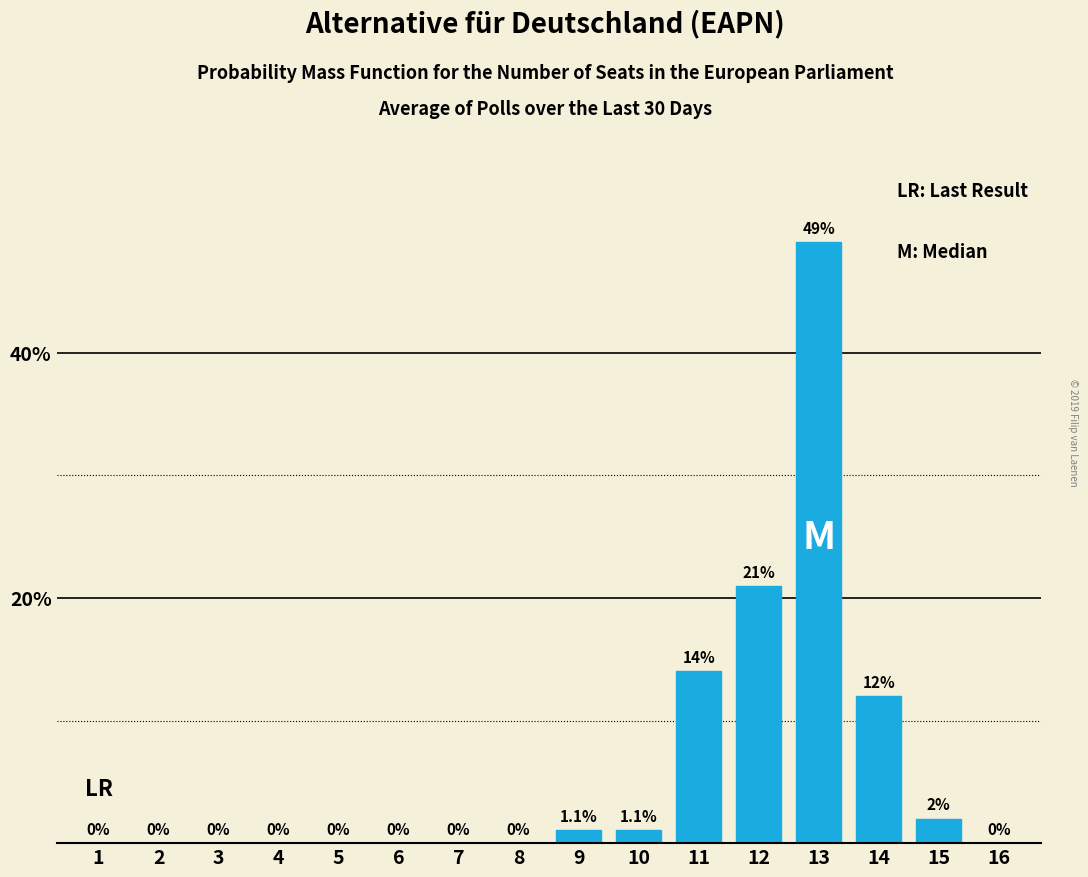

Reading right to left, list all the values displayed in this chart.

16=0.0	15=2.0	14=12.0	13=49.0	12=21.0	11=14.0	10=1.1	9=1.1	8=0.0	7=0.0	6=0.0	5=0.0	4=0.0	3=0.0	2=0.0	1=0.0